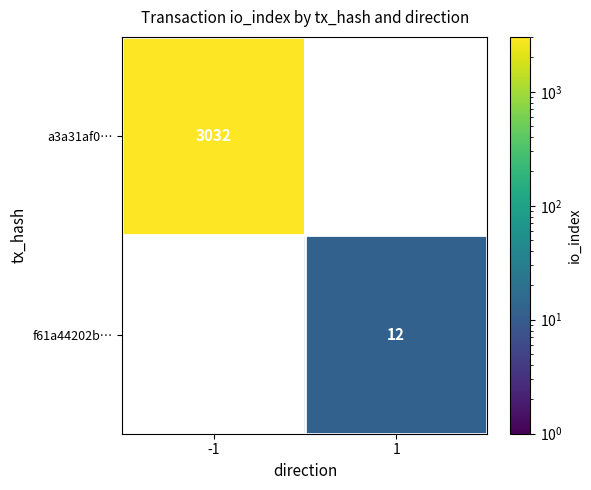

True or false: a3a31af0… has a value of 3032 at -1.

True